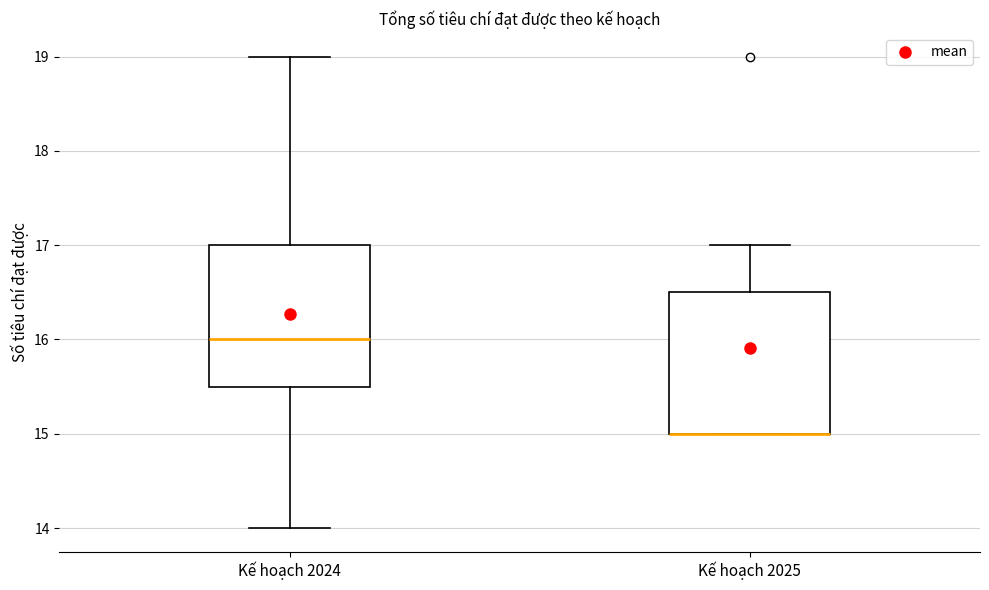

Where does the upper whisker of the box for Kế hoạch 2024 end on the y-axis? The values are not printed on the chart, so give them approximately, as read against the axis.

19.0